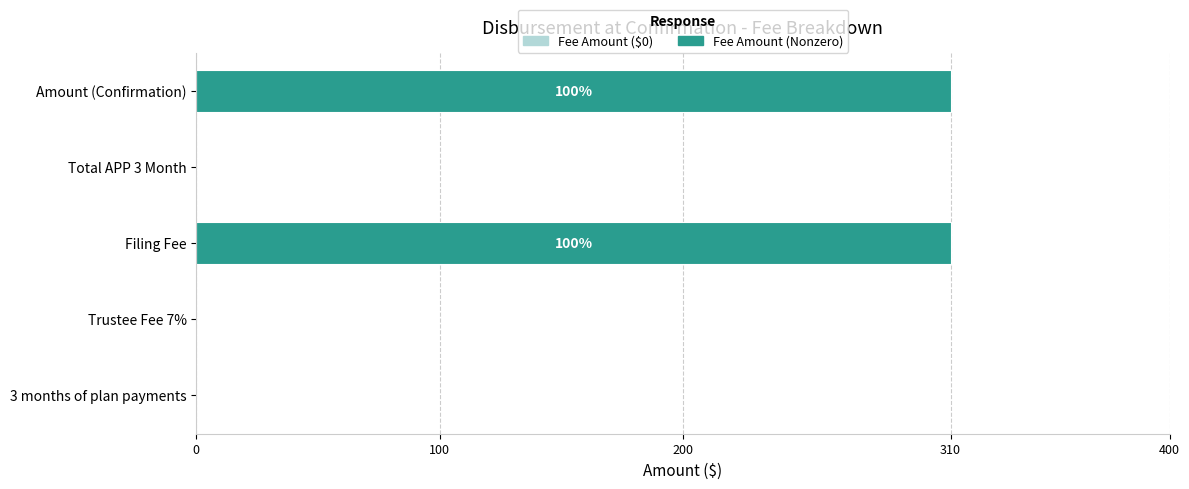

The value at Trustee Fee 7% is 0. True or false?

True